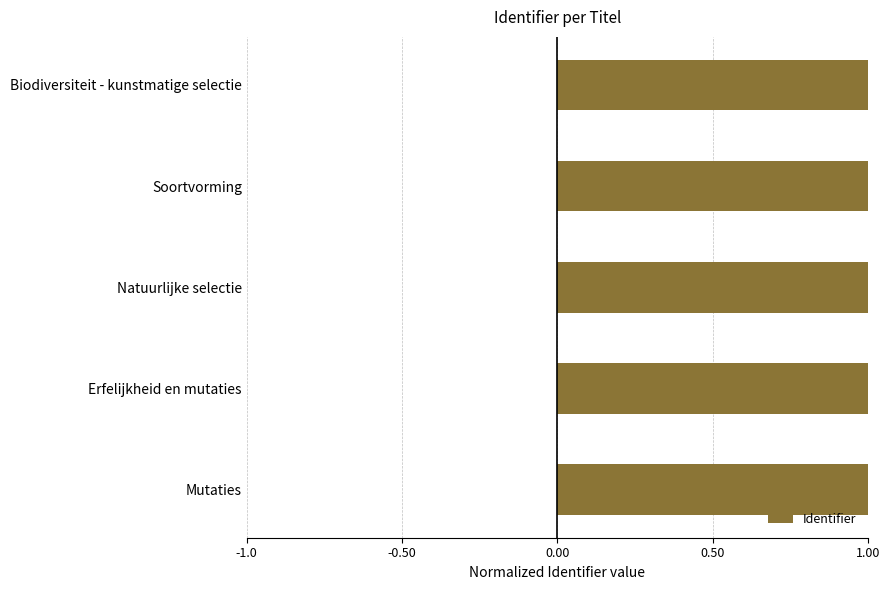

The chart shows a value of 1.4 at Biodiversiteit - kunstmatige selectie. True or false?

False